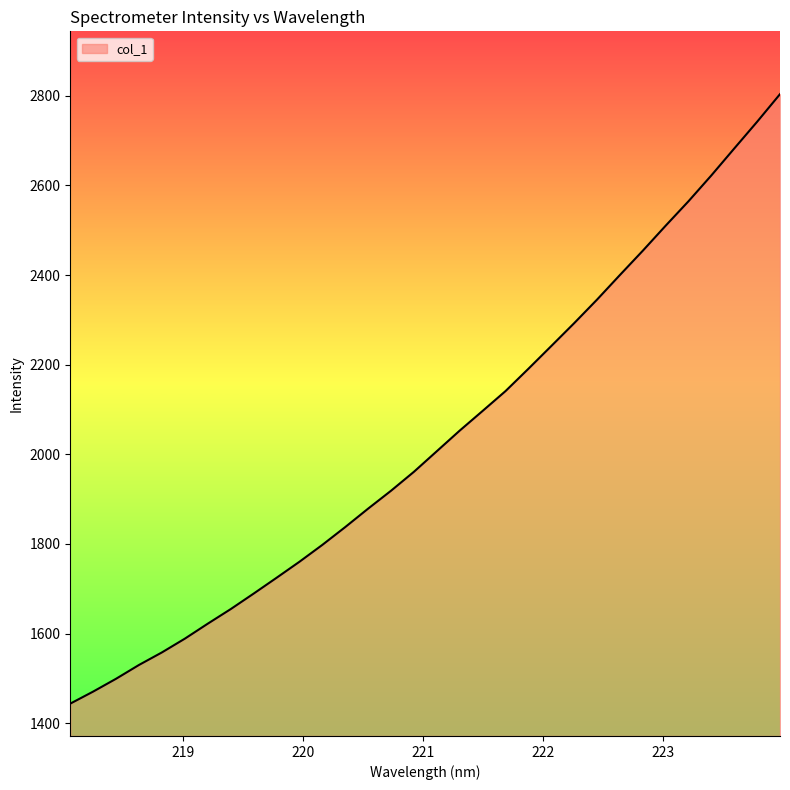

What is the difference between the maximum and minimum values?

1360.2